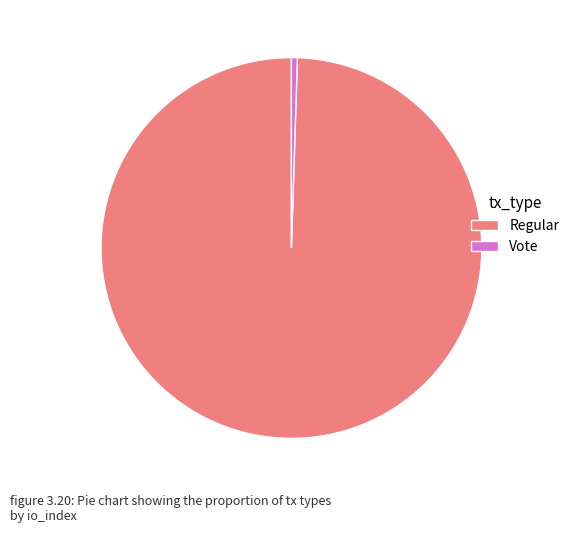

The Vote slice represents 1% of the pie. True or false?

True